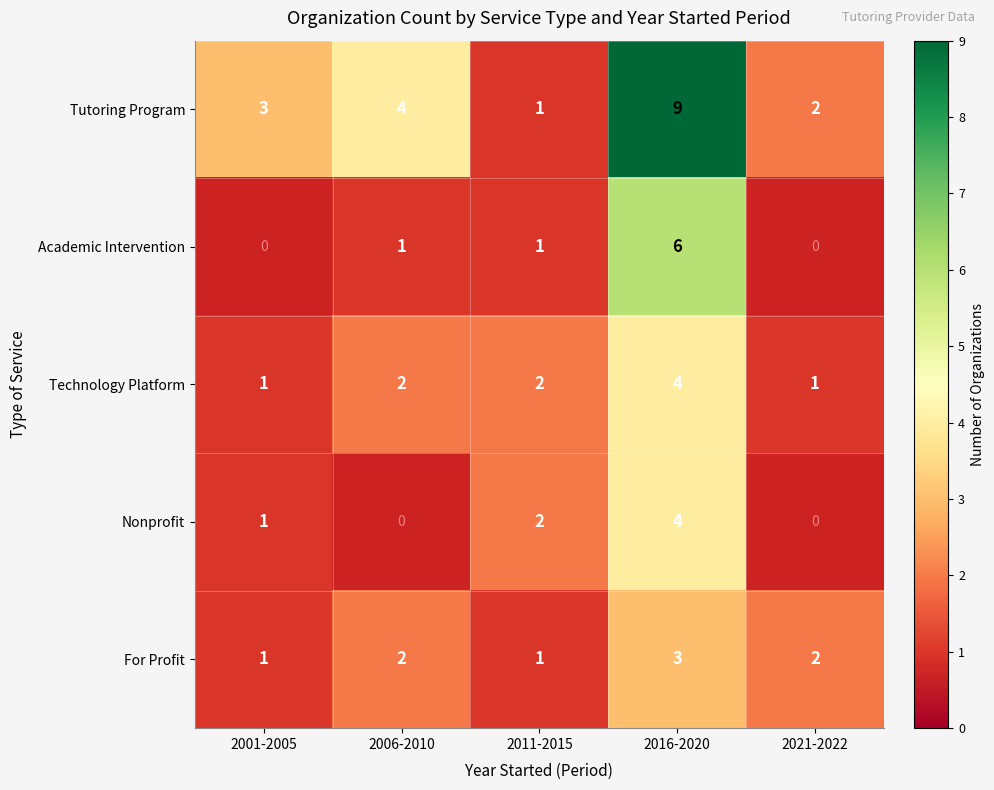

What is the total value across all series at 2016-2020?

26